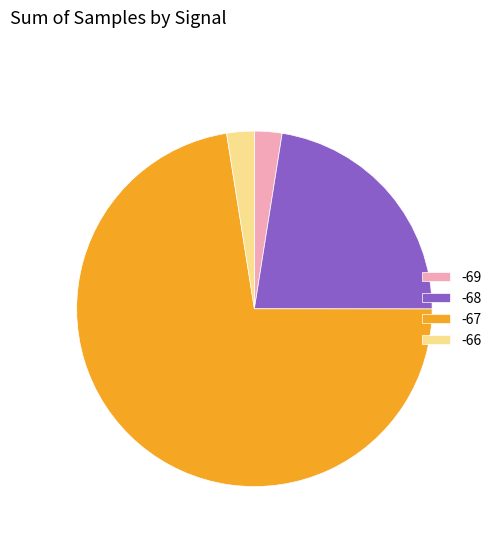

Is the sum of -69 and -68 greater than half?

No